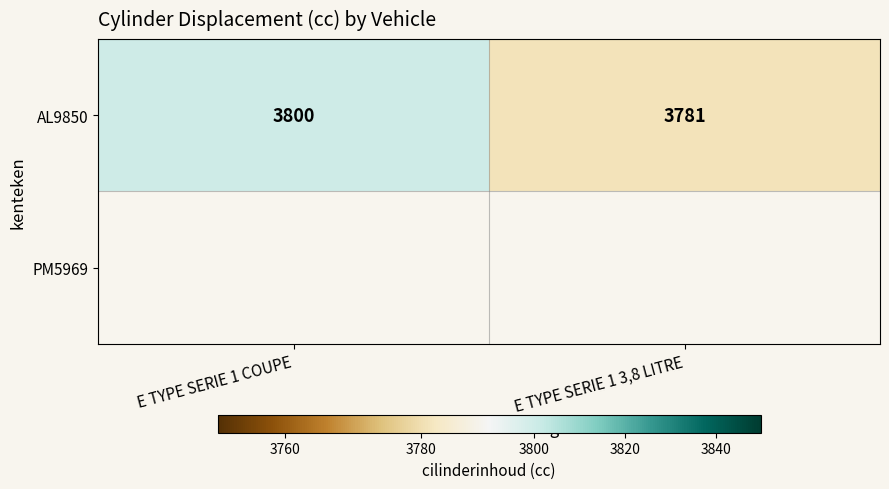

At which label does AL9850 reach its peak?

E TYPE SERIE 1 COUPE